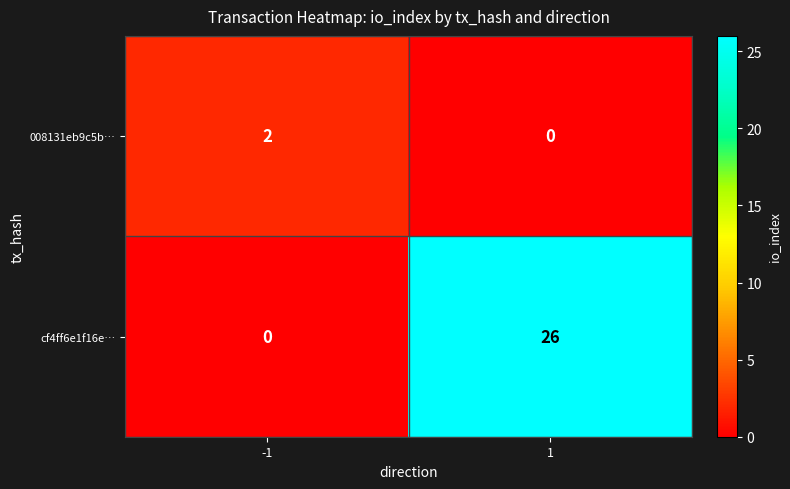

The cf4ff6e1f16e… series shows 26 at 1. True or false?

True